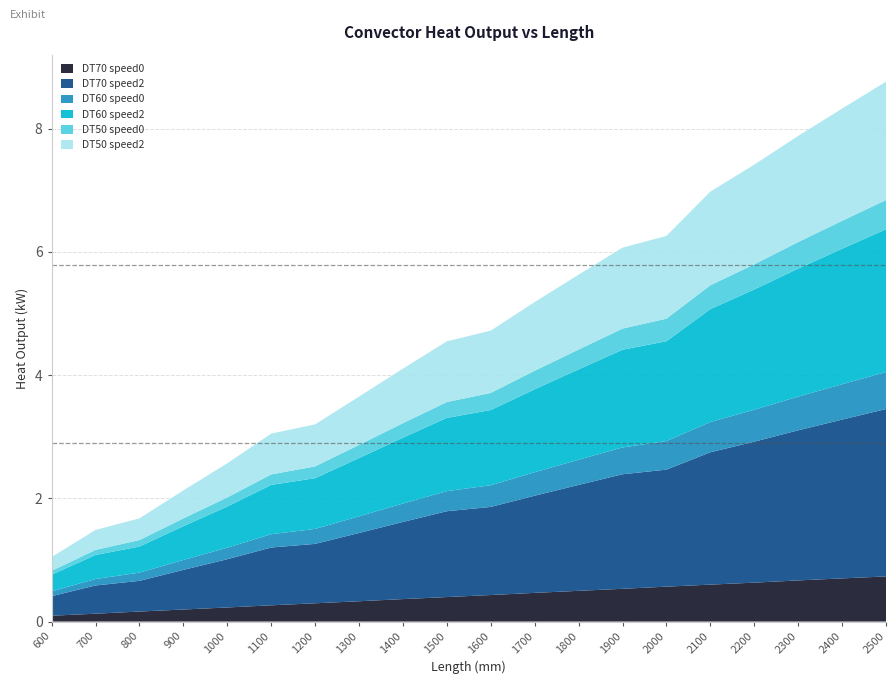

Reading left to right, transcribe all the data shown in this chart.

DT70 speed0: 0.1	0.1	0.2	0.2	0.2	0.3	0.3	0.3	0.4	0.4	0.4	0.5	0.5	0.5	0.6	0.6	0.6	0.7	0.7	0.7
DT70 speed2: 0.3	0.5	0.5	0.6	0.8	0.9	1.0	1.1	1.3	1.4	1.4	1.6	1.7	1.9	1.9	2.1	2.3	2.4	2.6	2.7
DT60 speed0: 0.1	0.1	0.1	0.2	0.2	0.2	0.2	0.3	0.3	0.3	0.4	0.4	0.4	0.4	0.5	0.5	0.5	0.5	0.6	0.6
DT60 speed2: 0.3	0.4	0.4	0.5	0.7	0.8	0.8	0.9	1.1	1.2	1.2	1.3	1.5	1.6	1.6	1.8	2.0	2.1	2.2	2.3
DT50 speed0: 0.1	0.1	0.1	0.1	0.1	0.2	0.2	0.2	0.2	0.3	0.3	0.3	0.3	0.3	0.4	0.4	0.4	0.4	0.5	0.5
DT50 speed2: 0.2	0.3	0.4	0.5	0.6	0.7	0.7	0.8	0.9	1.0	1.0	1.1	1.2	1.3	1.3	1.5	1.6	1.7	1.8	1.9